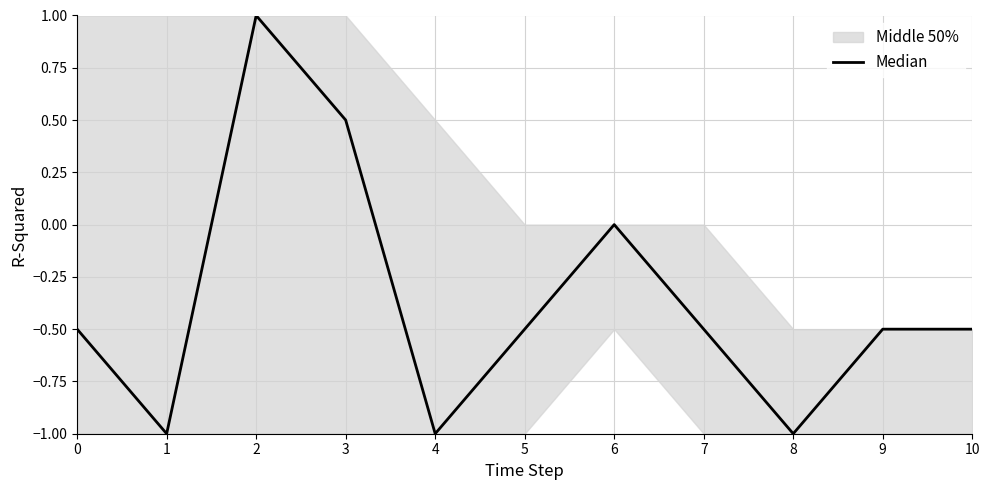

Reading left to right, what are all the values shown in this chart?

0=-0.5	1=-1.0	2=1.0	3=0.5	4=-1.0	5=-0.5	6=0.0	7=-0.5	8=-1.0	9=-0.5	10=-0.5